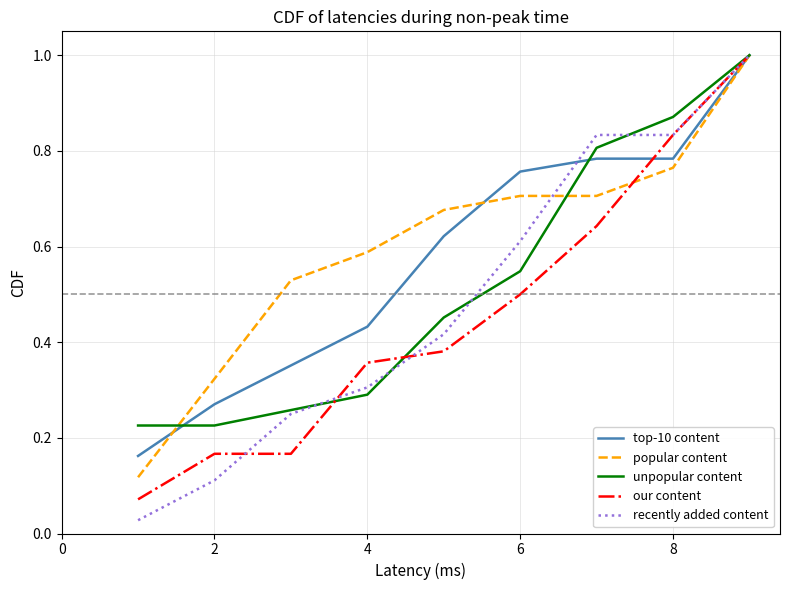

Which series has the widest spread of values?

recently added content